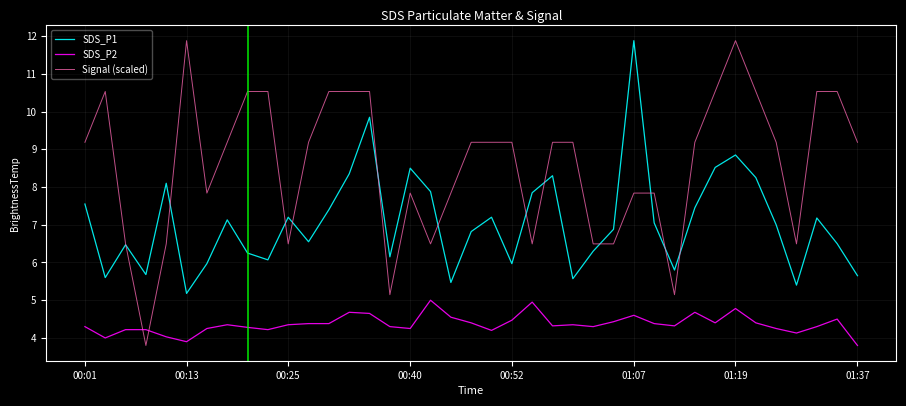

Which series has the largest total across all categories?

Signal (scaled)